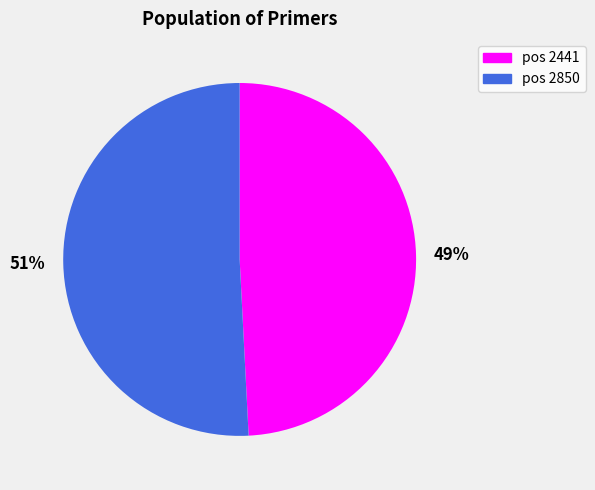

Count the number of slices in the pie.

2